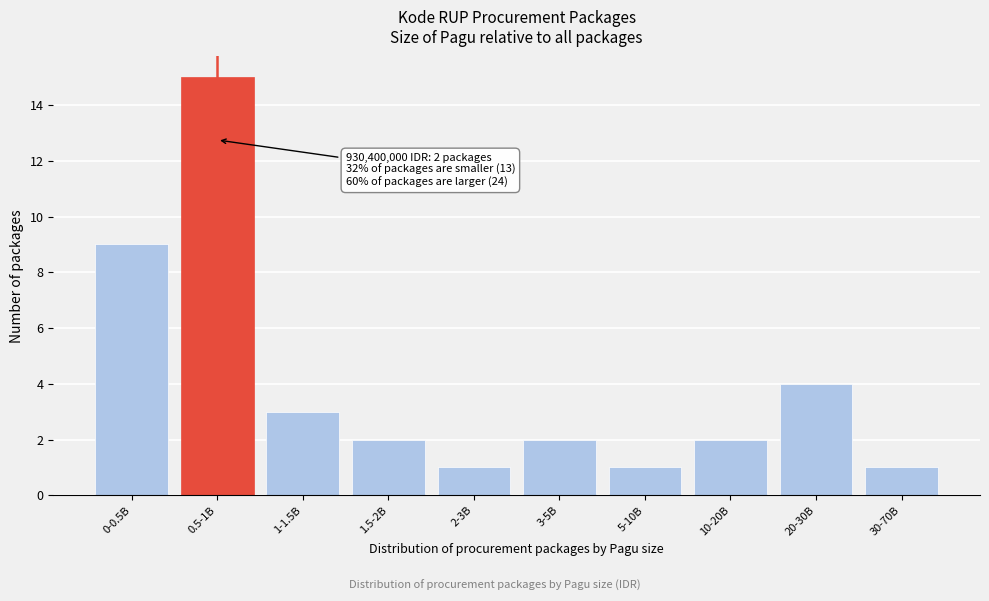

Reading left to right, transcribe all the data shown in this chart.

9	15	3	2	1	2	1	2	4	1